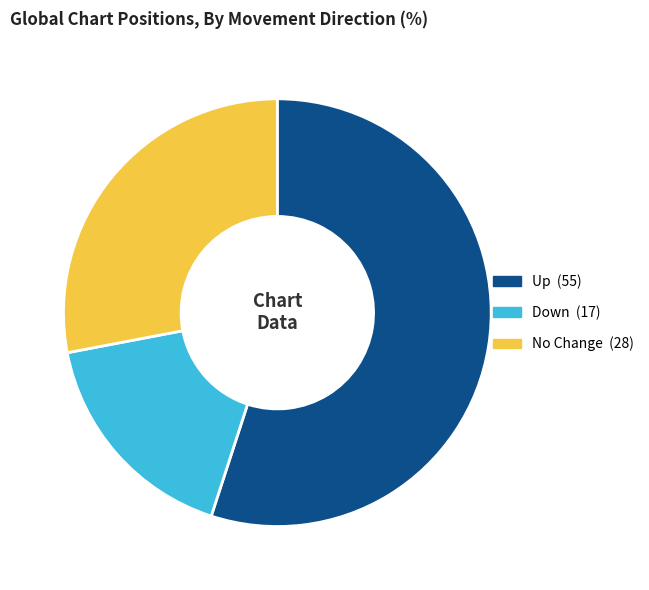

Is there any slice that represents more than half of the pie?

Yes